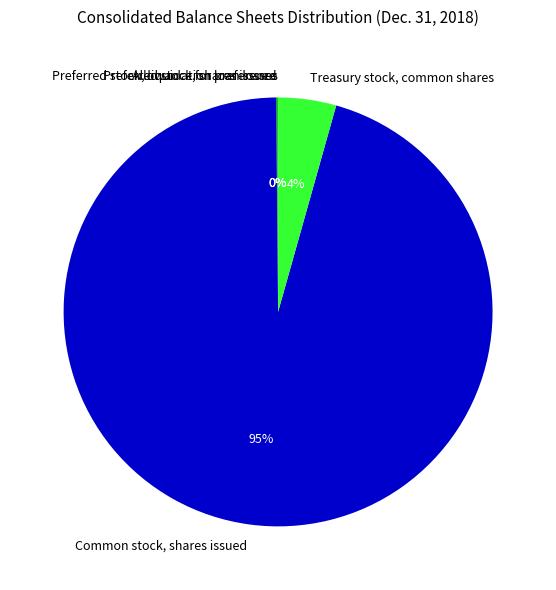

Which slice is the largest?

Common stock, shares issued